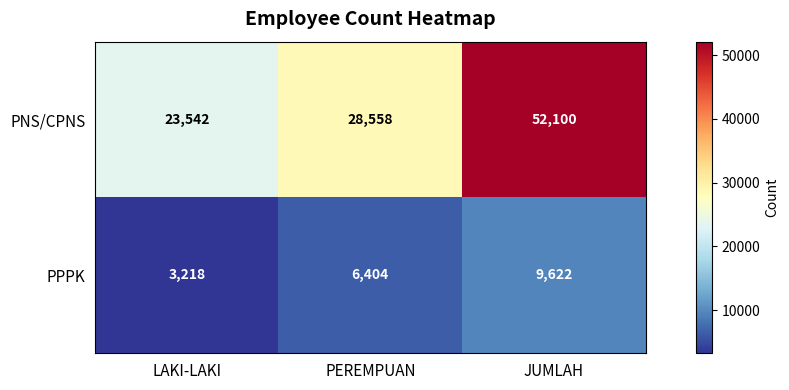

What value does the PPPK series have at LAKI-LAKI, to the nearest 100?

3200